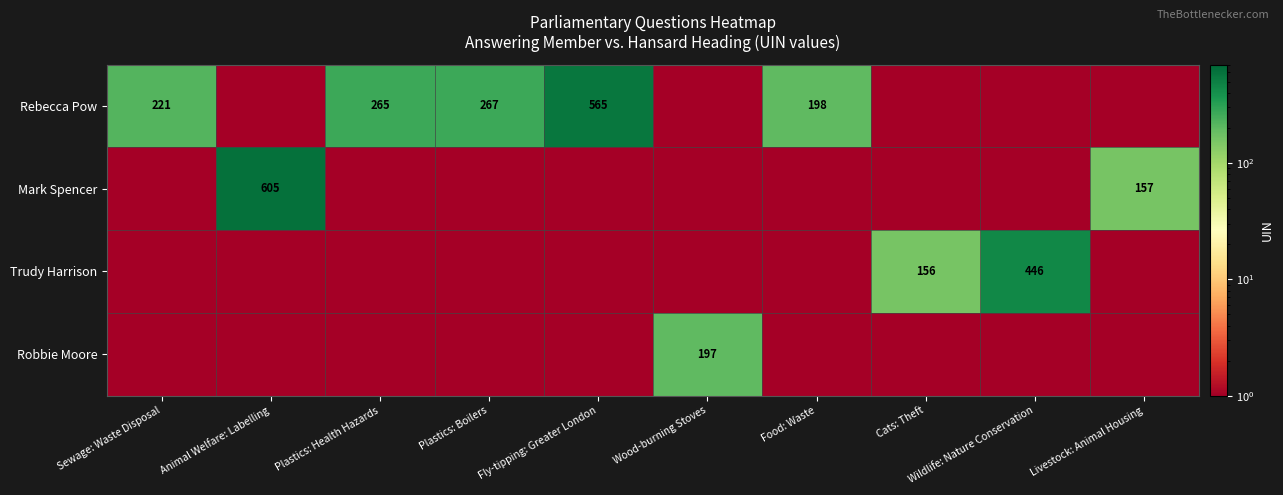

Is it true that Trudy Harrison equals 272 at Cats: Theft?

False